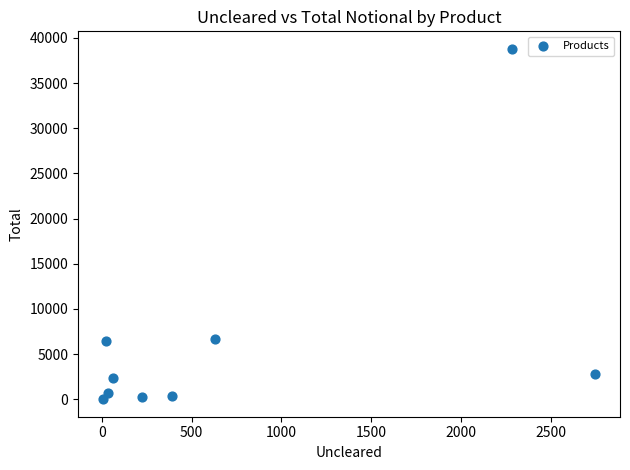

What is the average Y value?

6471